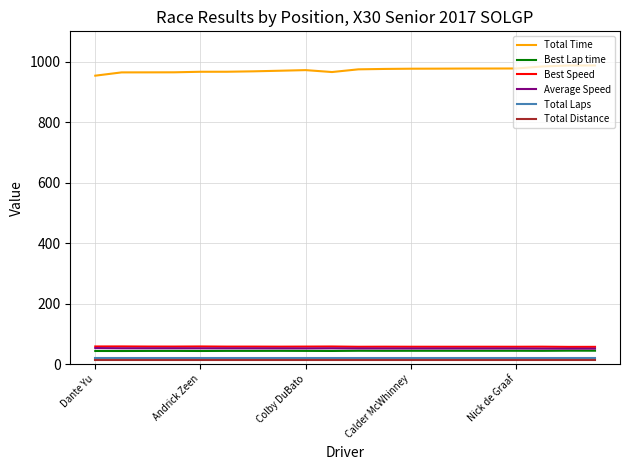

True or false: Average Speed has more than 0 points higher than both neighbors.

True